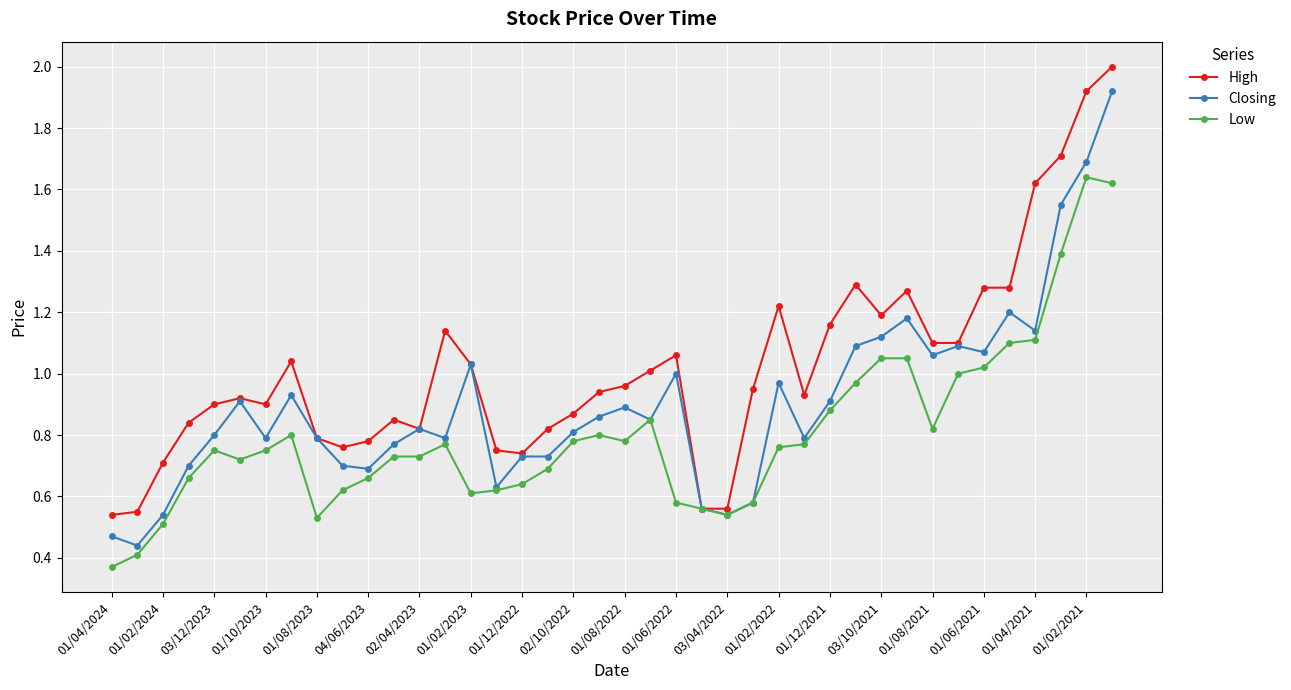

Which series has the largest total across all categories?

High